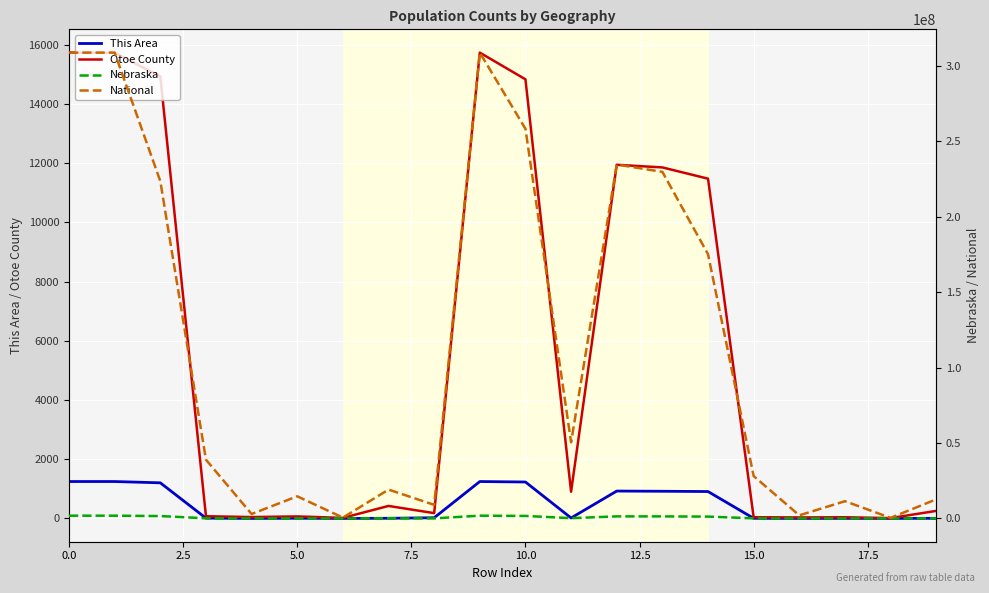

What are all the series names shown in the legend?

This Area, Otoe County, Nebraska, National